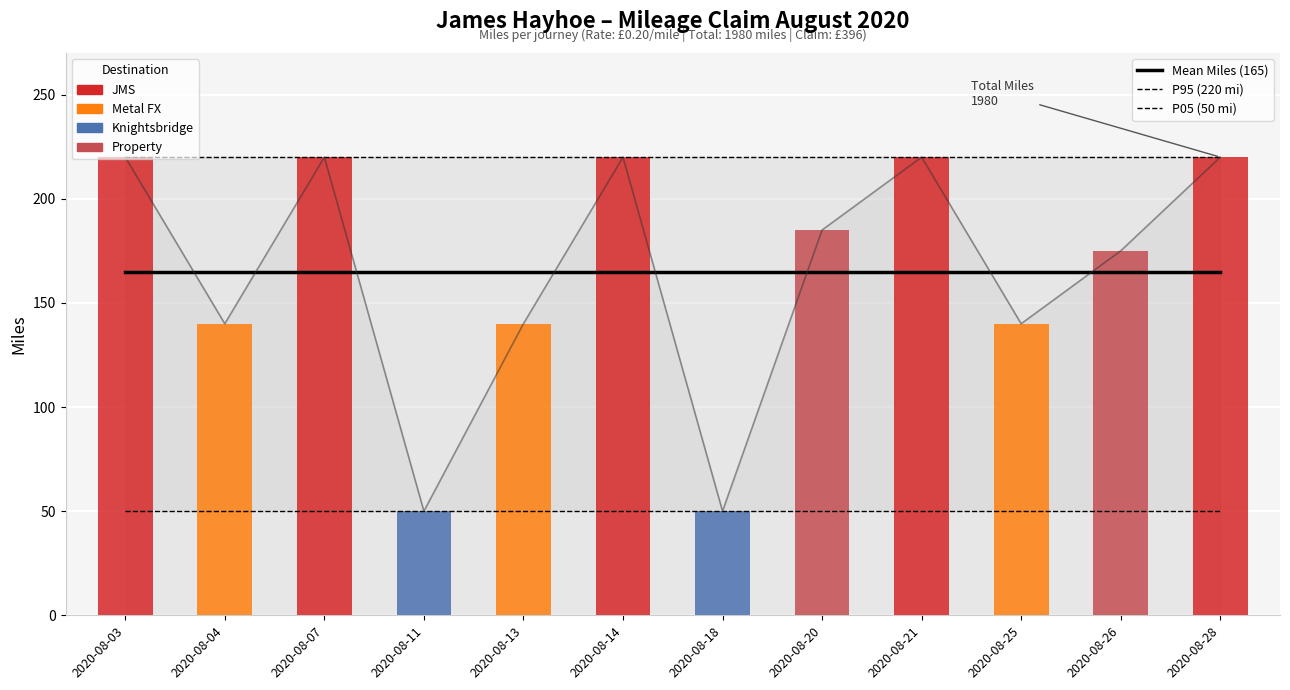

At which label is Mean Miles (165) closest to 165?

2020-08-03